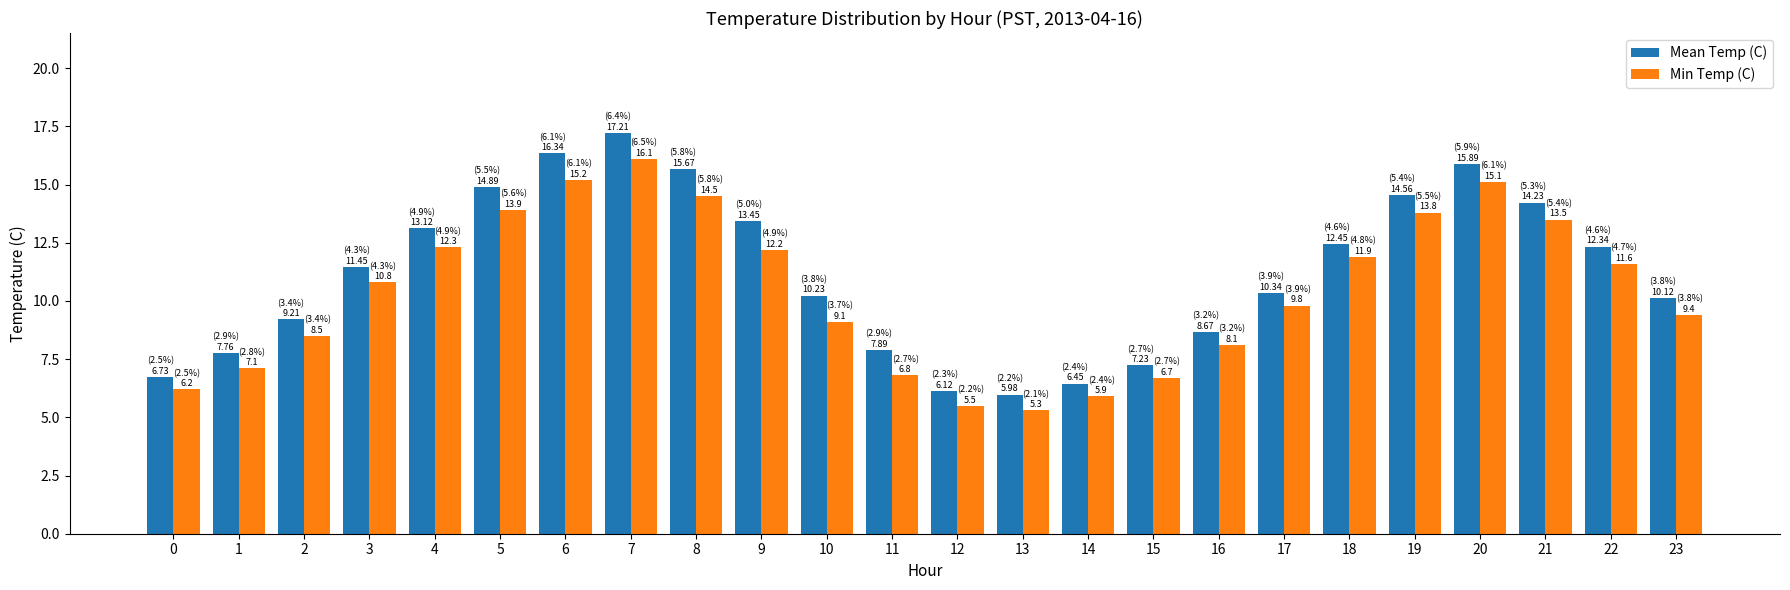

Rank the series by their average value, from lowest to highest.

Min Temp (C), Mean Temp (C)